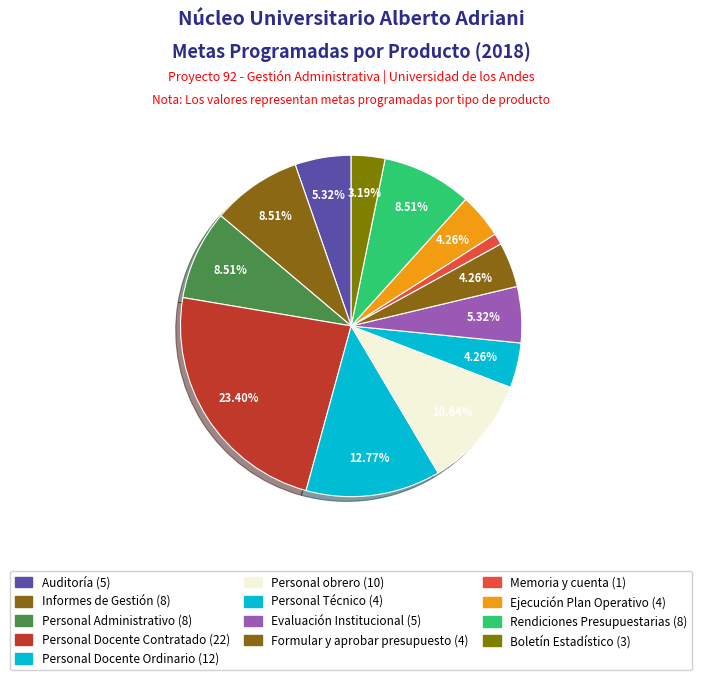

Combined, do Memoria y cuenta and Formular y aprobar presupuesto account for over 50%?

No